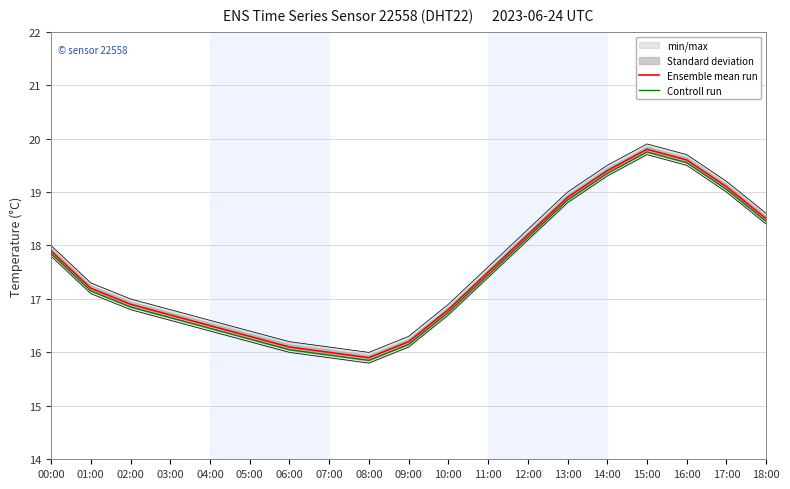

What is the average value of the Ensemble mean run series?

17.6